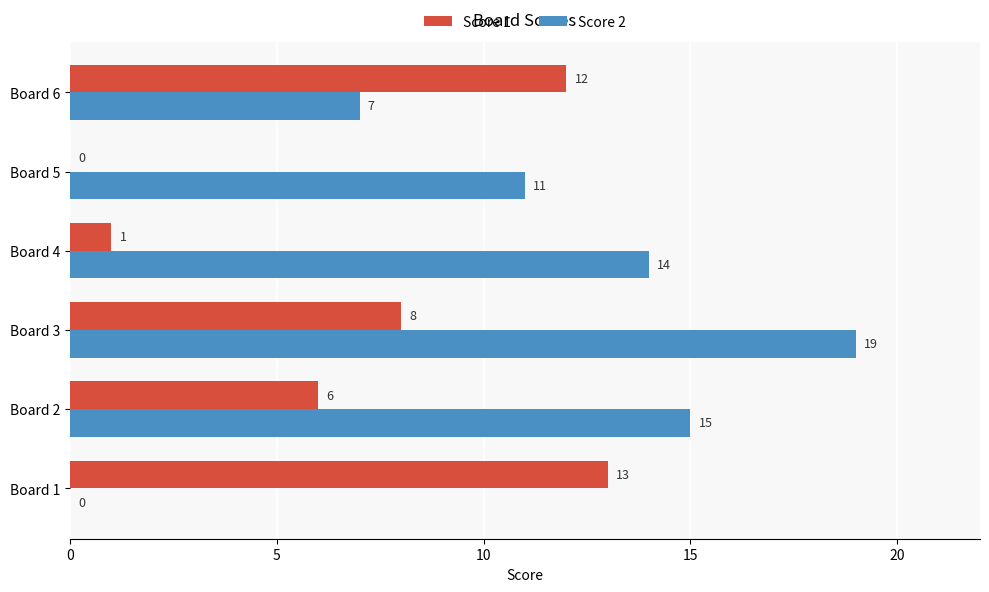

What is the total value across all series at Board 4?

15